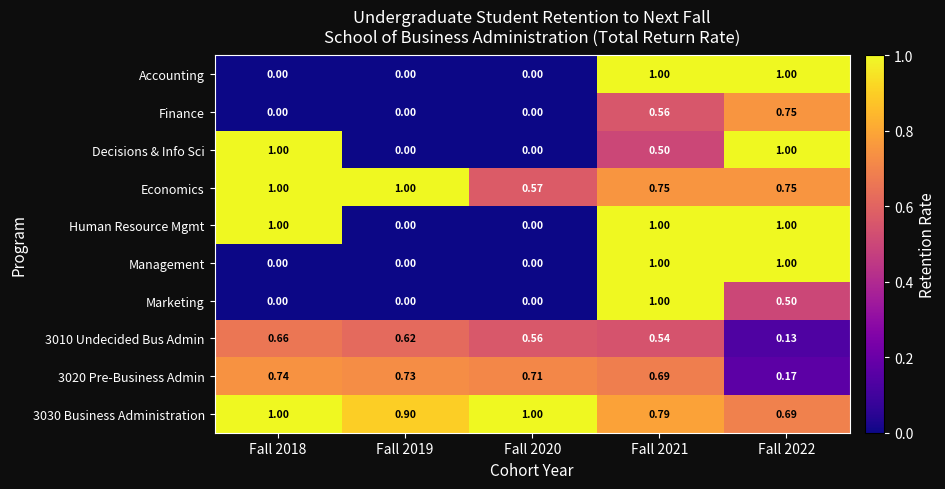

Is the value of Economics at Fall 2018 greater than the value of Management at Fall 2019?

Yes